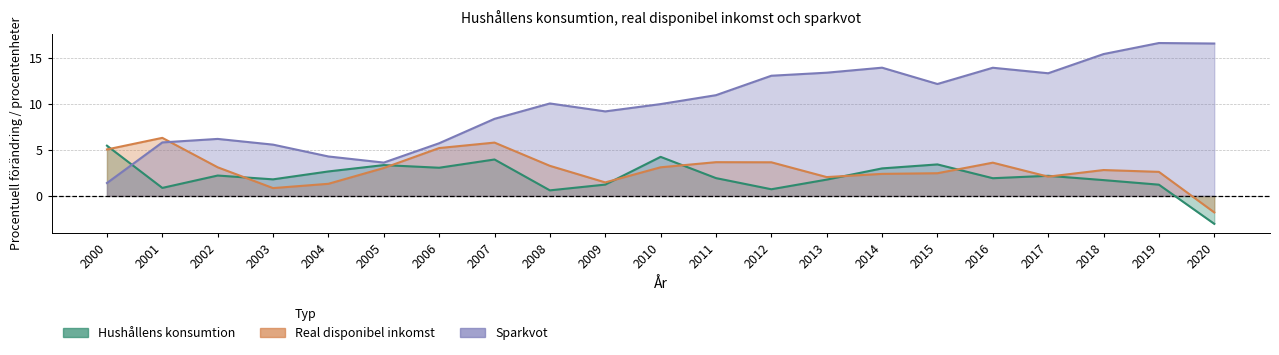

What is the sum of all Sparkvot values?

209.3